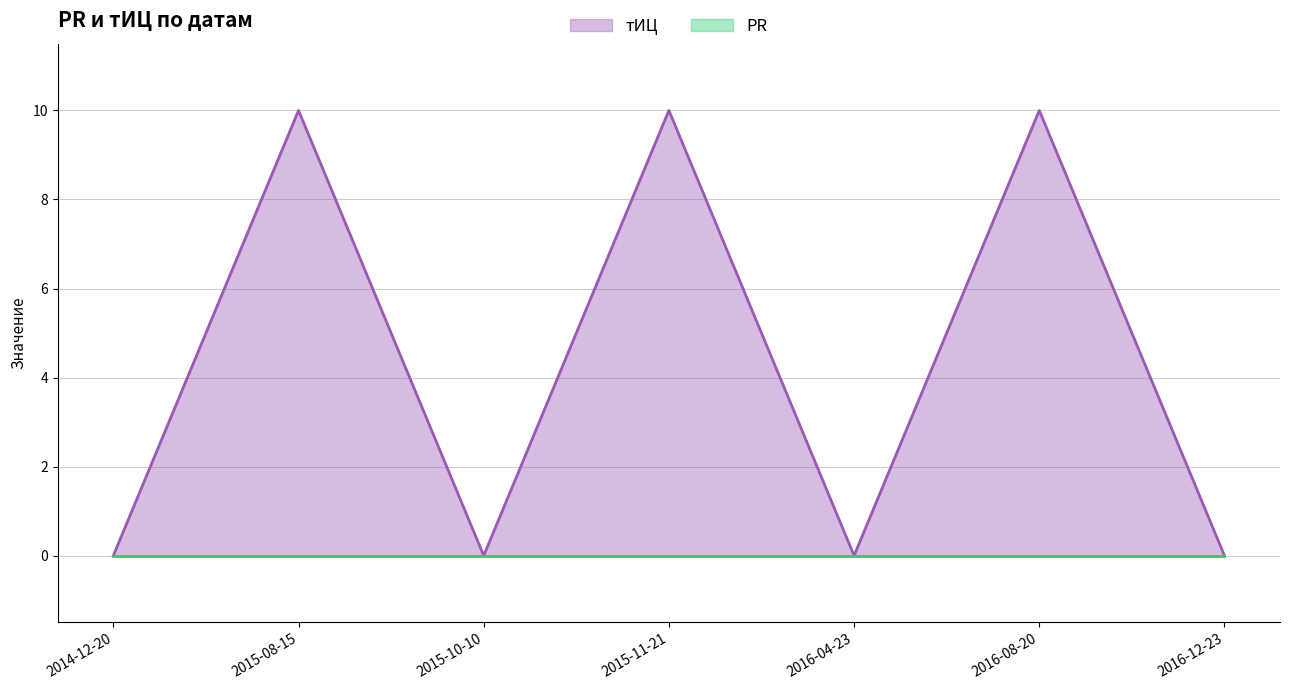

Between 2015-11-21 and 2014-12-20, which is larger?

2015-11-21